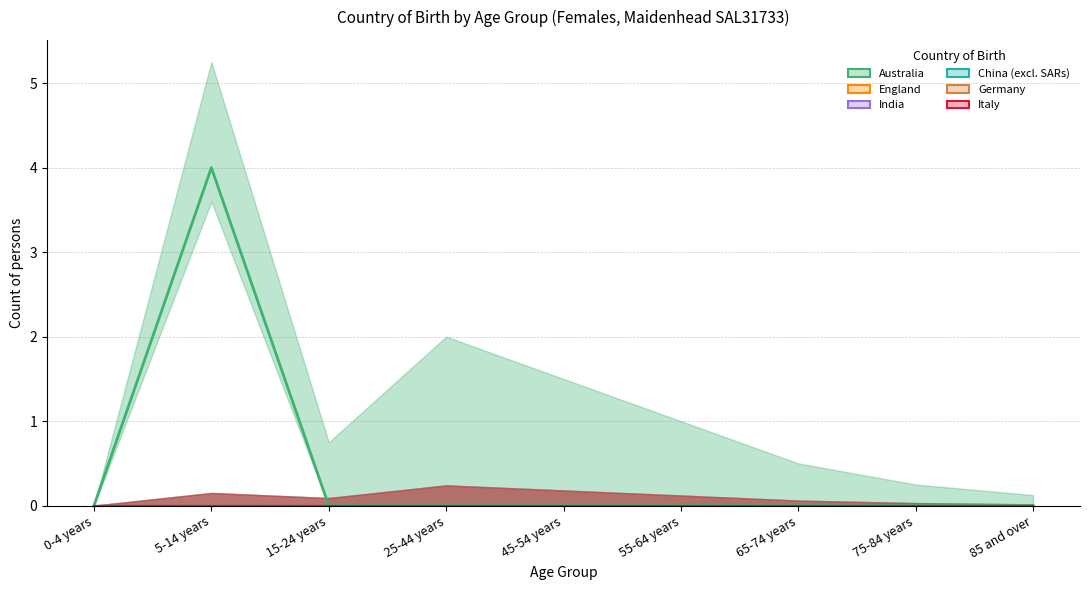

Reading left to right, list all the values displayed in this chart.

Australia: 0-4 years=0	5-14 years=4	15-24 years=0	25-44 years=0	45-54 years=0	55-64 years=0	65-74 years=0	75-84 years=0	85 and over=0
England: 0-4 years=0	5-14 years=0	15-24 years=0	25-44 years=0	45-54 years=0	55-64 years=0	65-74 years=0	75-84 years=0	85 and over=0
India: 0-4 years=0	5-14 years=0	15-24 years=0	25-44 years=0	45-54 years=0	55-64 years=0	65-74 years=0	75-84 years=0	85 and over=0
China (excl. SARs): 0-4 years=0	5-14 years=0	15-24 years=0	25-44 years=0	45-54 years=0	55-64 years=0	65-74 years=0	75-84 years=0	85 and over=0
Germany: 0-4 years=0	5-14 years=0	15-24 years=0	25-44 years=0	45-54 years=0	55-64 years=0	65-74 years=0	75-84 years=0	85 and over=0
Italy: 0-4 years=0	5-14 years=0	15-24 years=0	25-44 years=0	45-54 years=0	55-64 years=0	65-74 years=0	75-84 years=0	85 and over=0